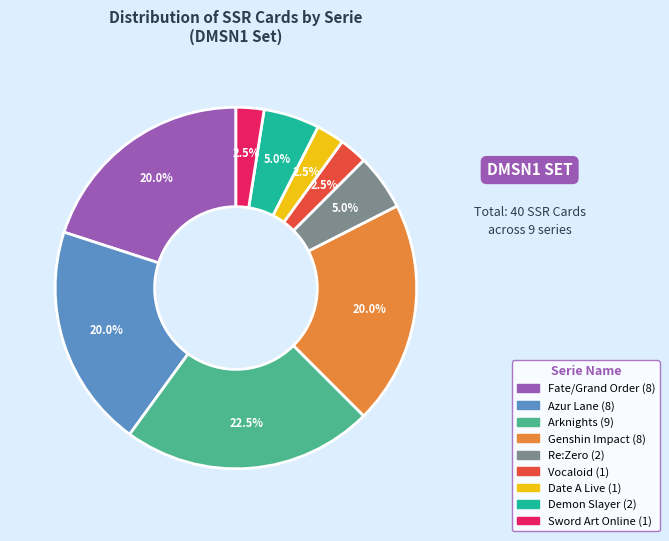

Does any single category account for the majority?

No